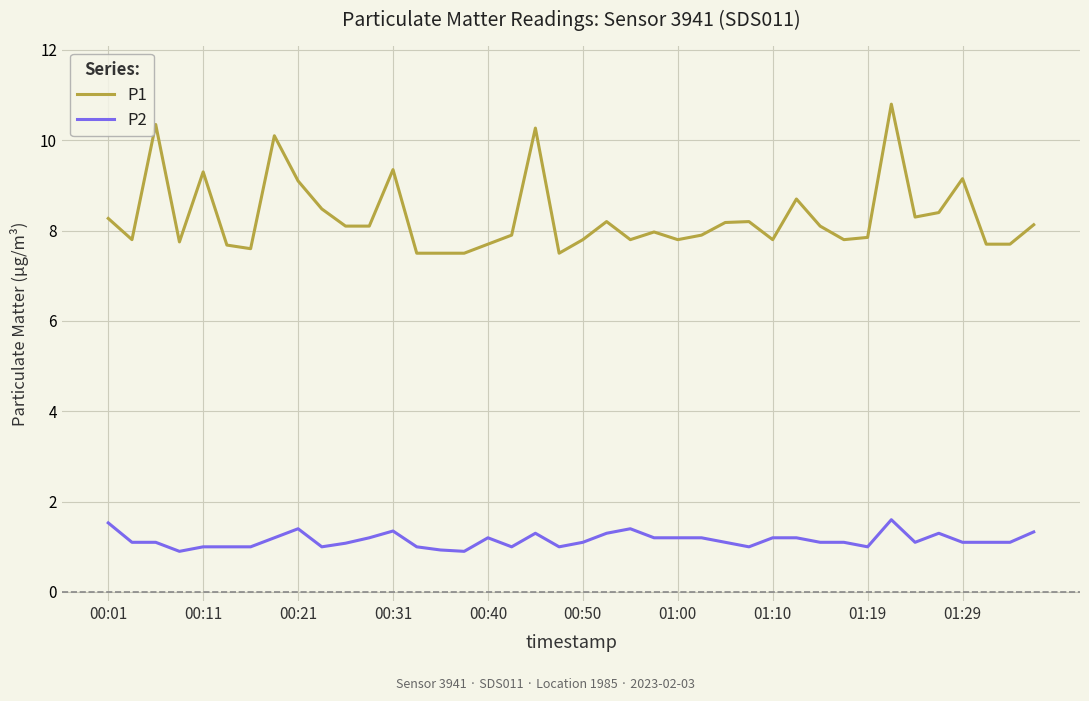

Which series has the largest total across all categories?

P1